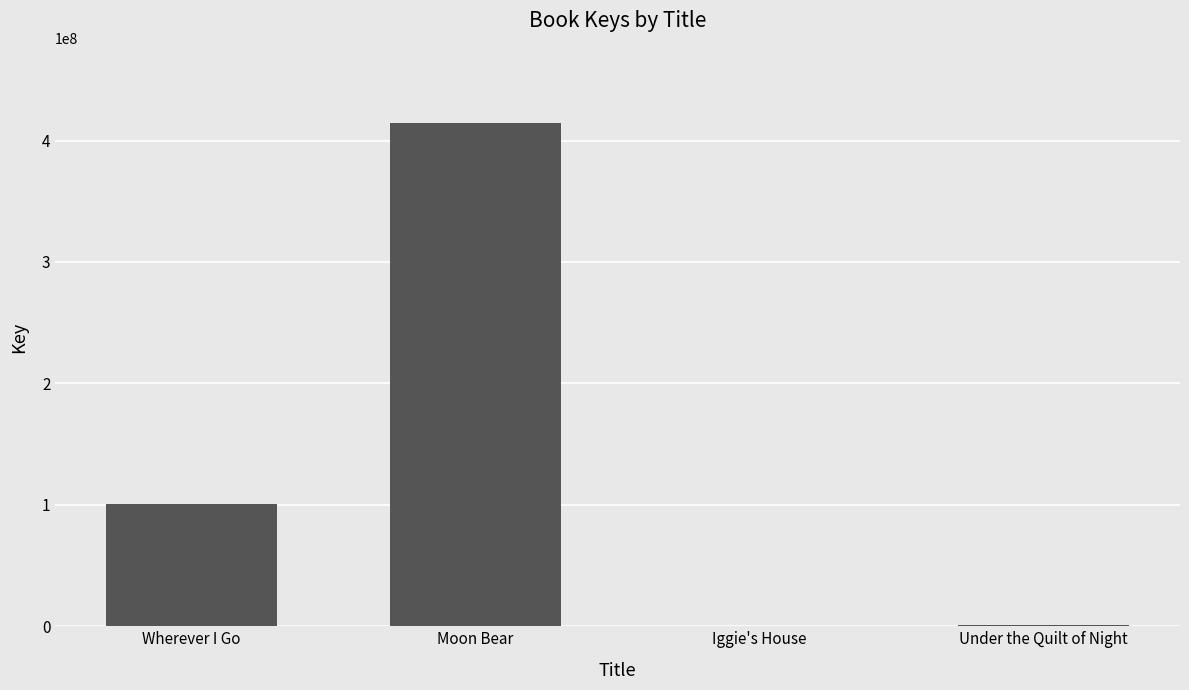

Is it true that the value at Wherever I Go is 159039833?

False